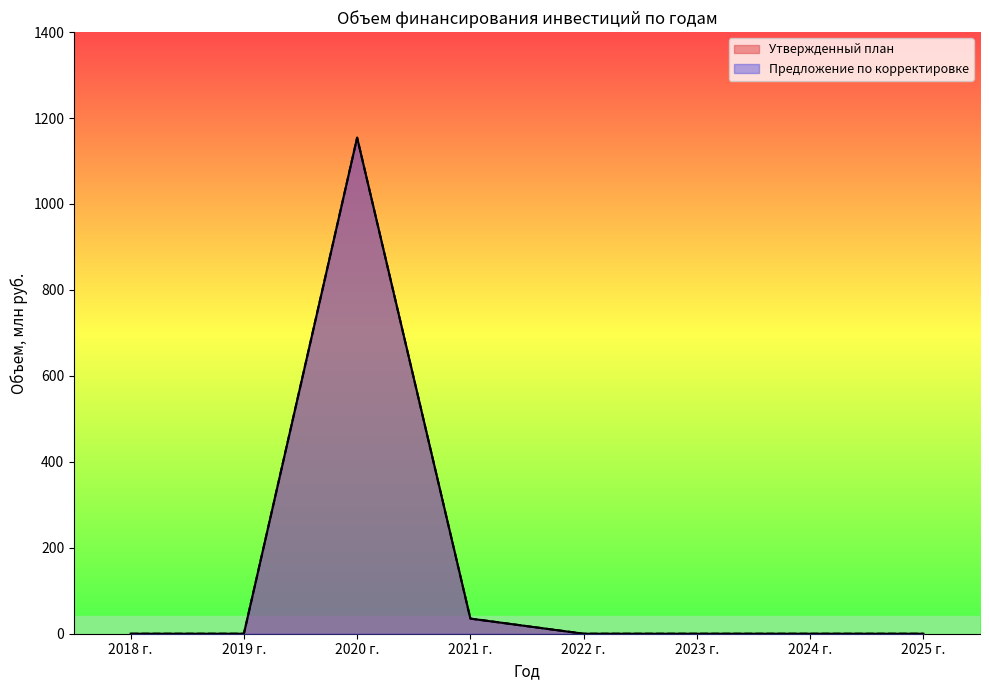

What are all the series names shown in the legend?

Утвержденный план, Предложение по корректировке